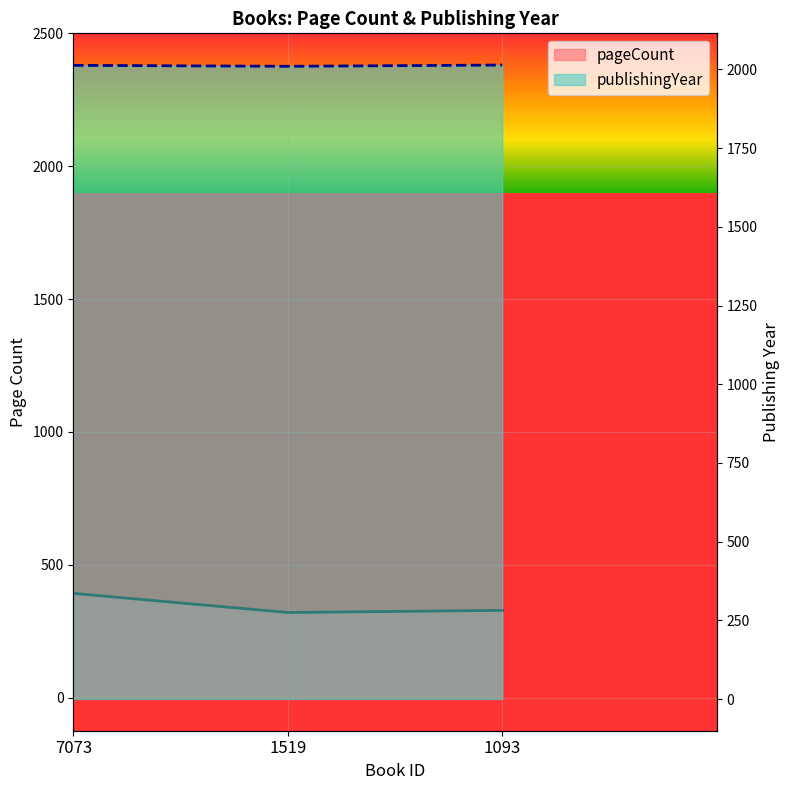

What is the sum of the publishingYear values at 1519 and 7073?

4023